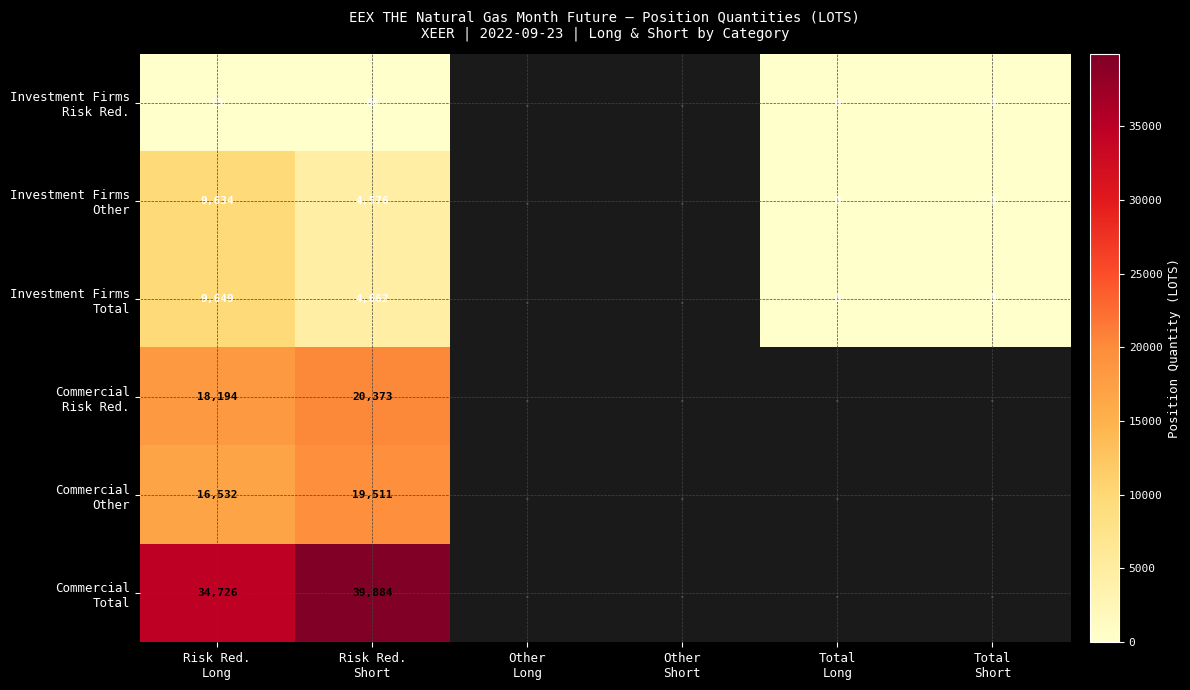

What is the difference between the maximum and minimum values in the Commercial Other series?

2979.0